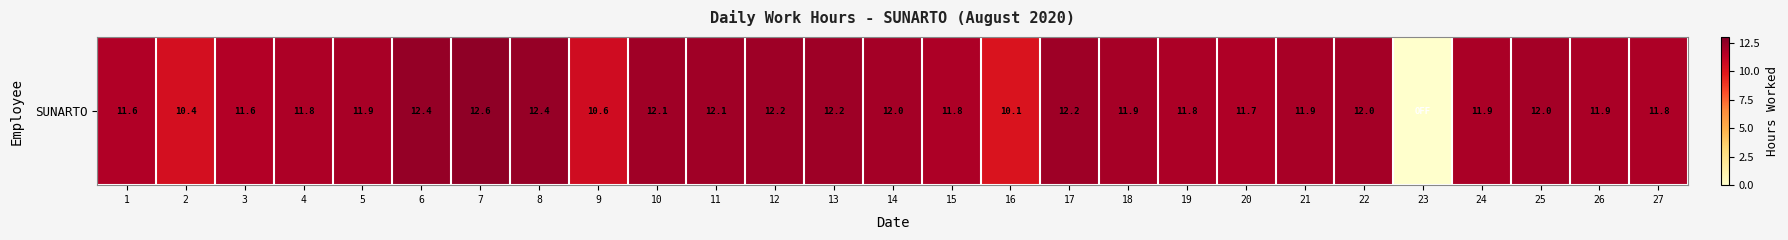

The chart shows a value of 18.5 at 12. True or false?

False